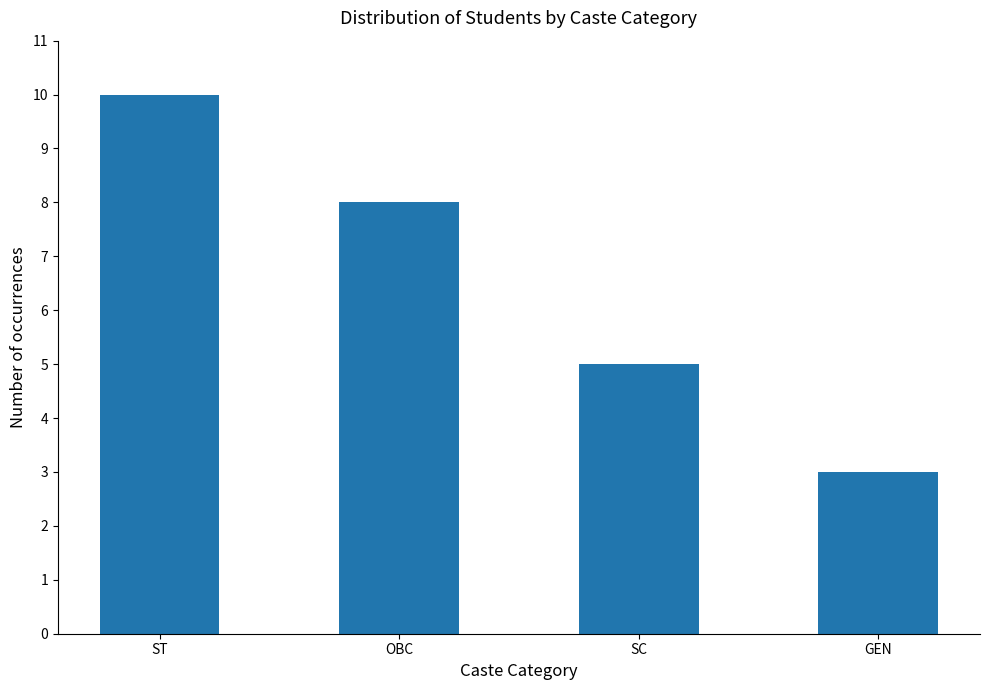

How many data points does each series have?

4